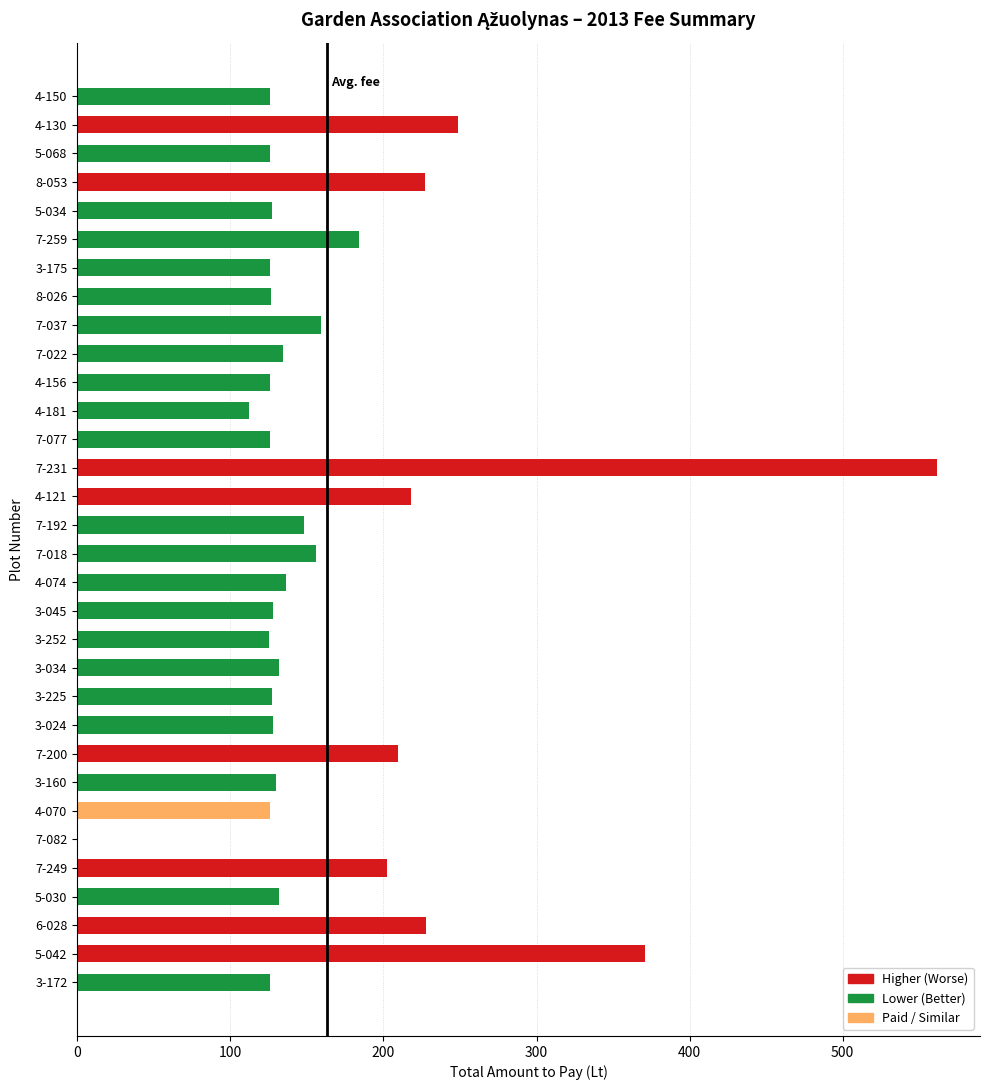

What is the maximum value shown in the chart?

561.6